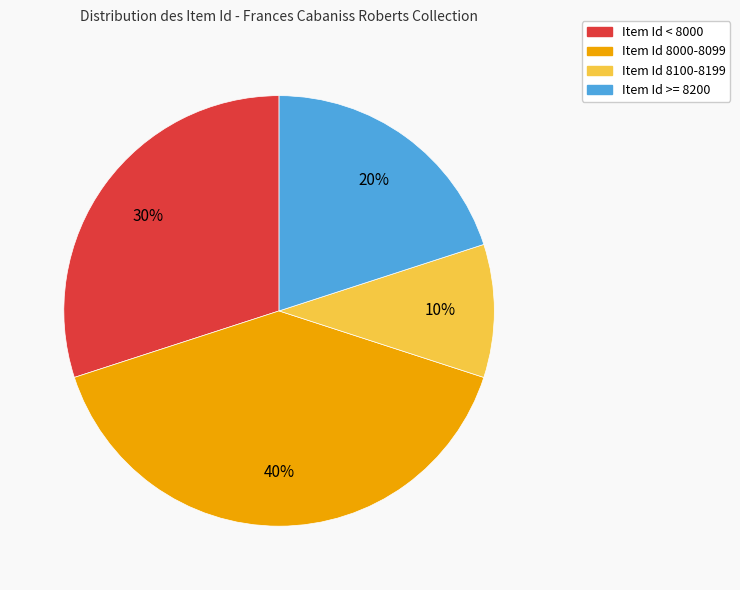

How many segments does this pie chart have?

4